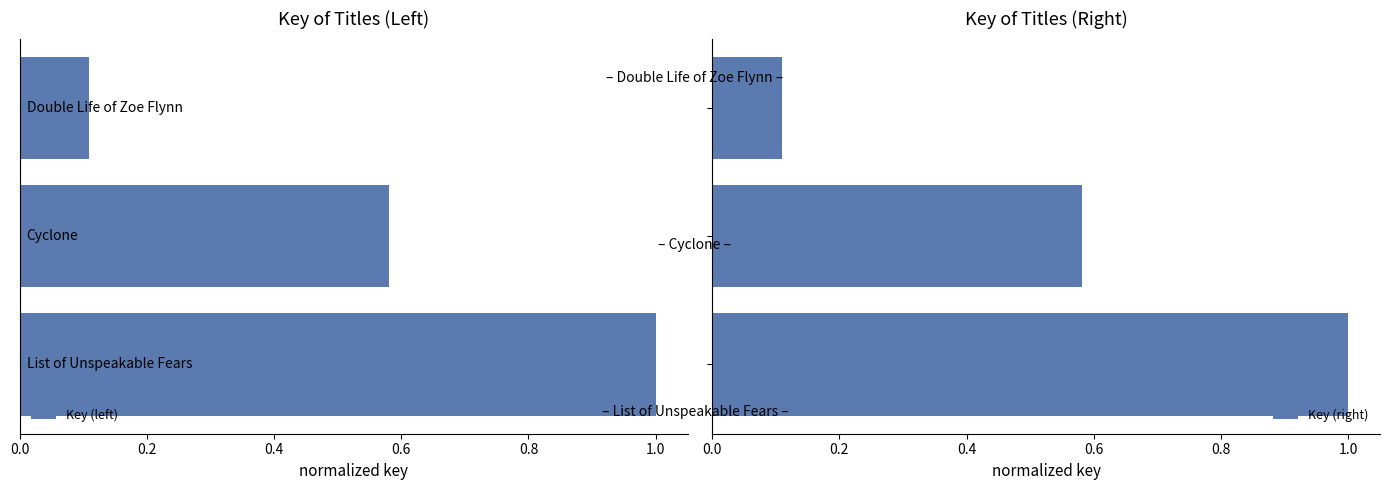

Between 1.2 and 1.0, which is larger?

1.0